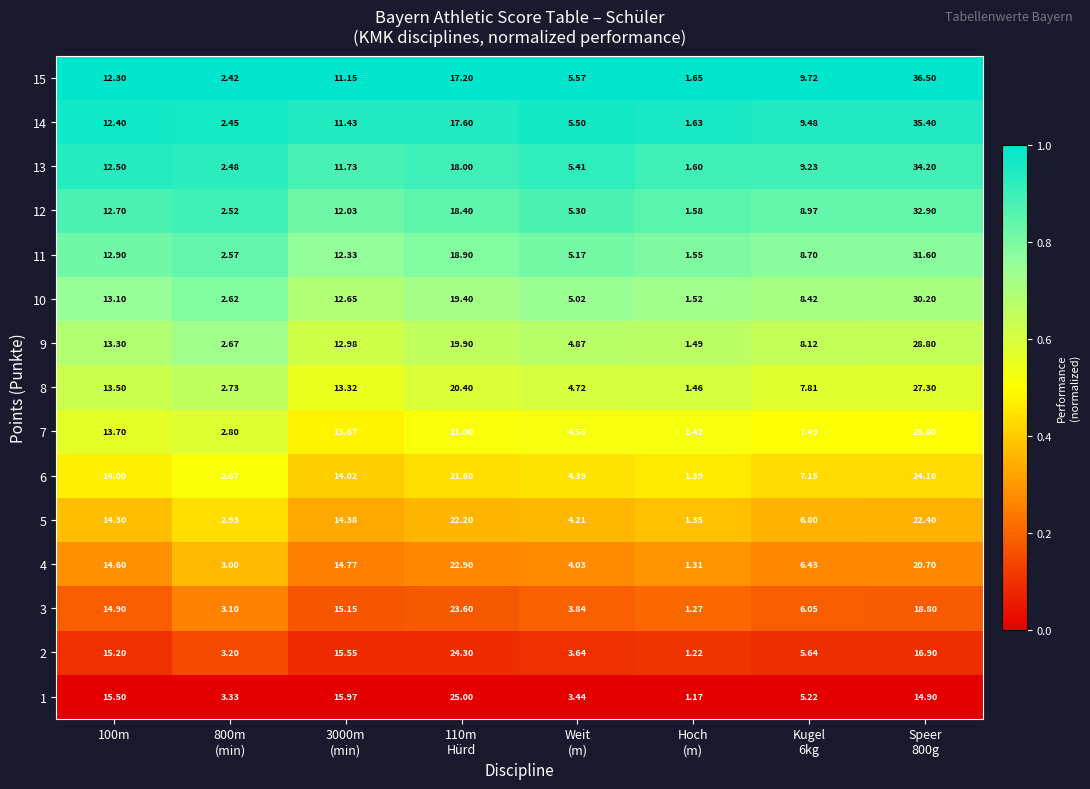

How many values in the 15 series exceed 11?

4